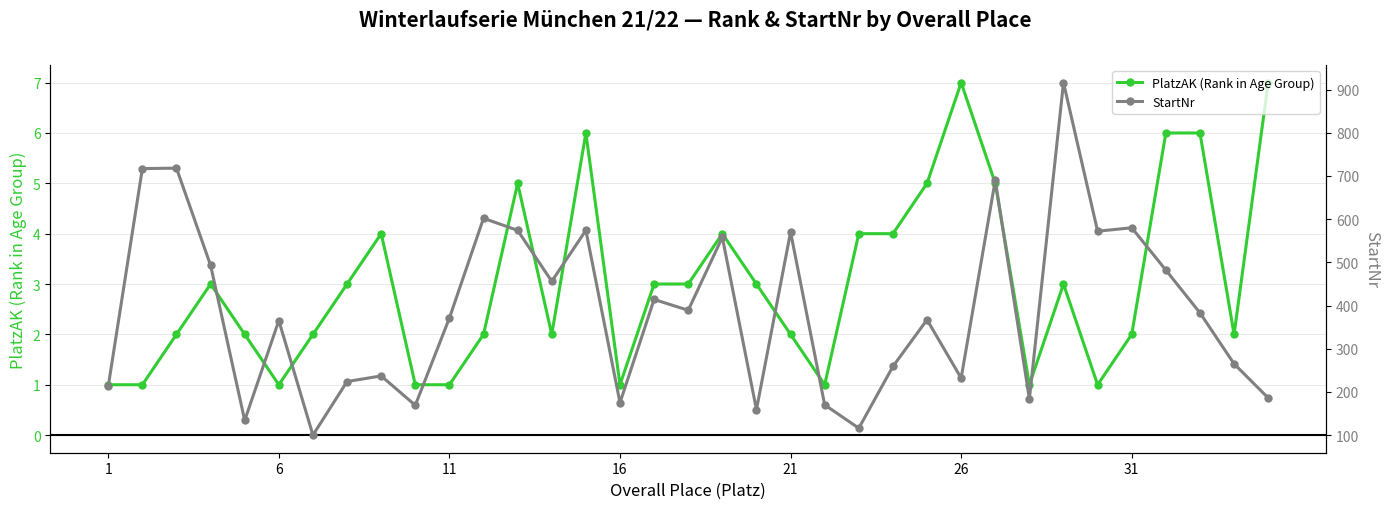

True or false: PlatzAK (Rank in Age Group) has a value of 1 at 6.

True